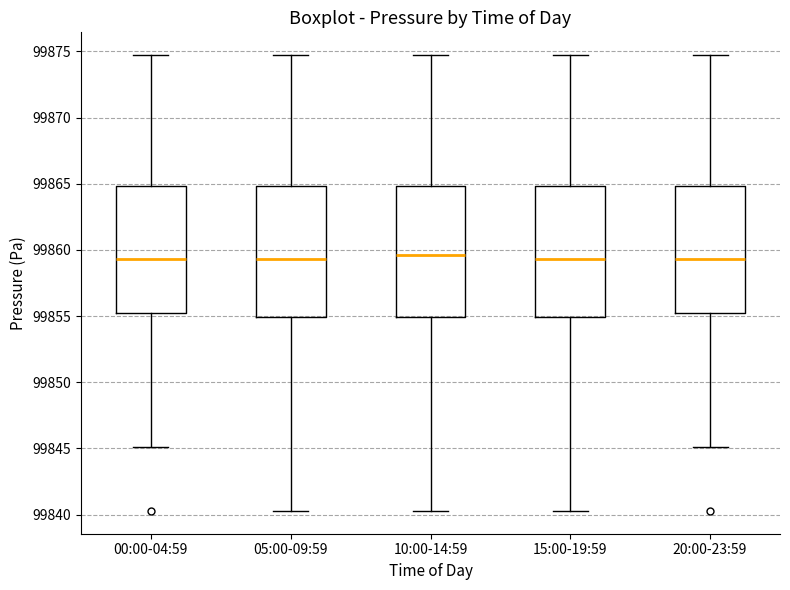

Reading left to right, transcribe this box plot: for each box, give where its median line is, the range the box spans, and where its two whiskers end, as read against the y-axis. The values are not printed on the chart, so give them approximately, as read against the axis.

00:00-04:59: median 99859.5, box 99855.0 to 99865.0, whiskers 99845.0 to 99874.5
05:00-09:59: median 99859.5, box 99855.0 to 99865.0, whiskers 99840.5 to 99874.5
10:00-14:59: median 99859.5, box 99855.0 to 99865.0, whiskers 99840.5 to 99874.5
15:00-19:59: median 99859.5, box 99855.0 to 99865.0, whiskers 99840.5 to 99874.5
20:00-23:59: median 99859.5, box 99855.0 to 99865.0, whiskers 99845.0 to 99874.5